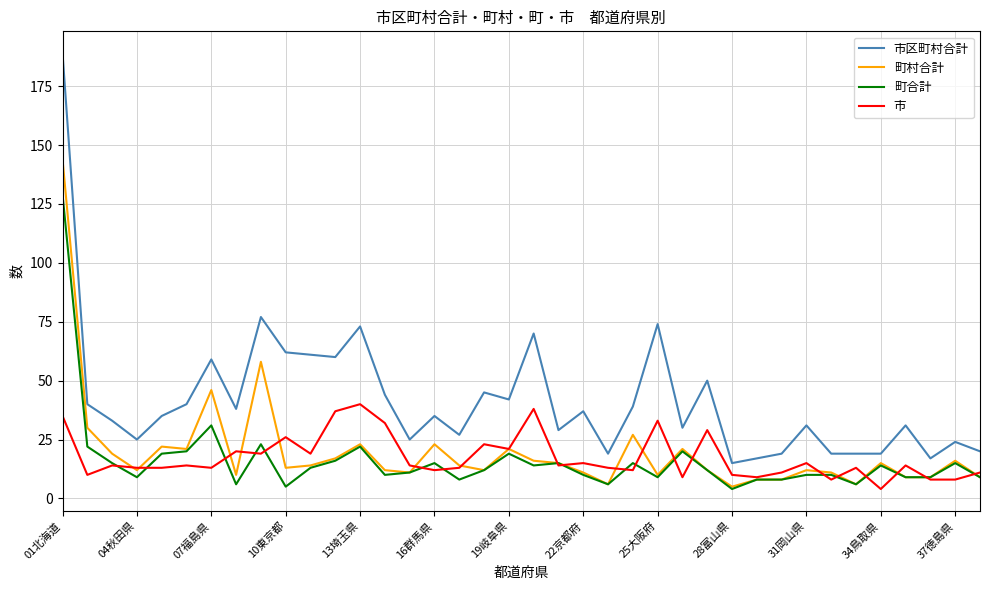

Which series has the widest spread of values?

市区町村合計